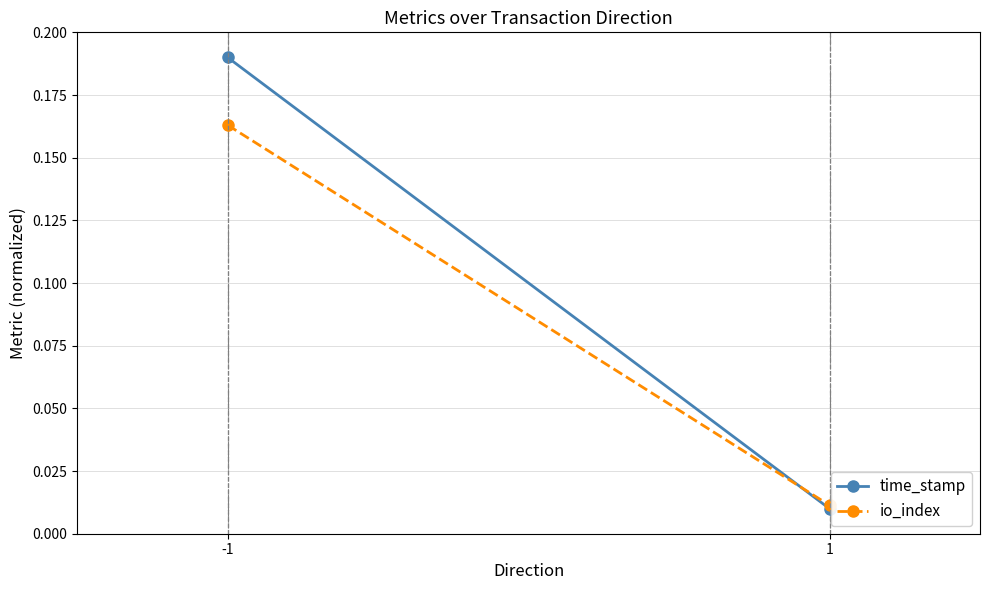

At which label is time_stamp closest to 0?

1